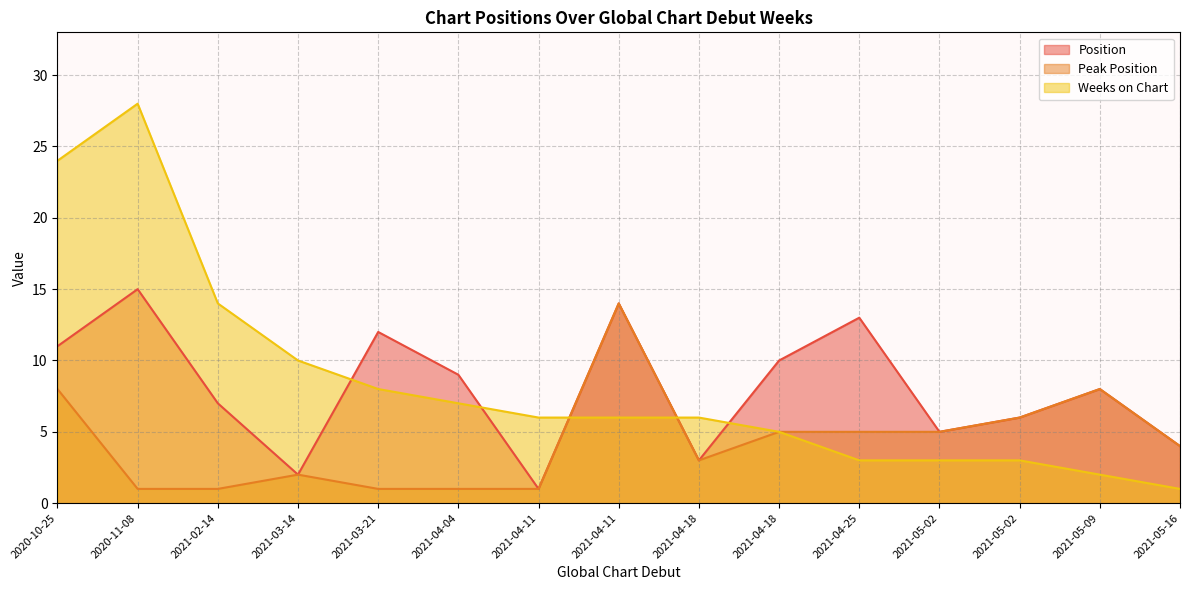

True or false: Position has more than 1 points higher than both neighbors.

True